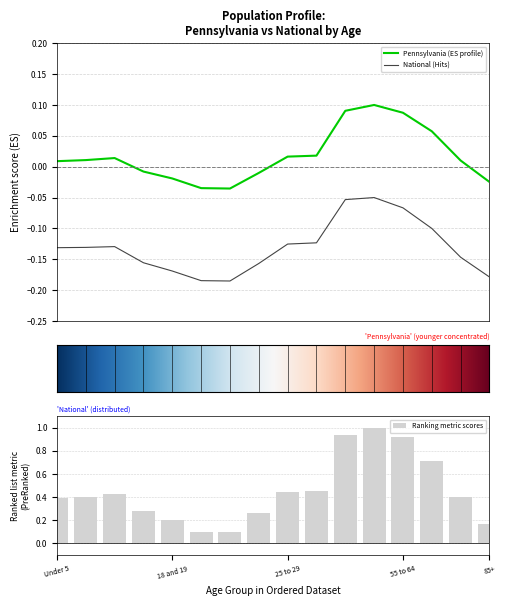

Which series has the largest total across all categories?

Pennsylvania